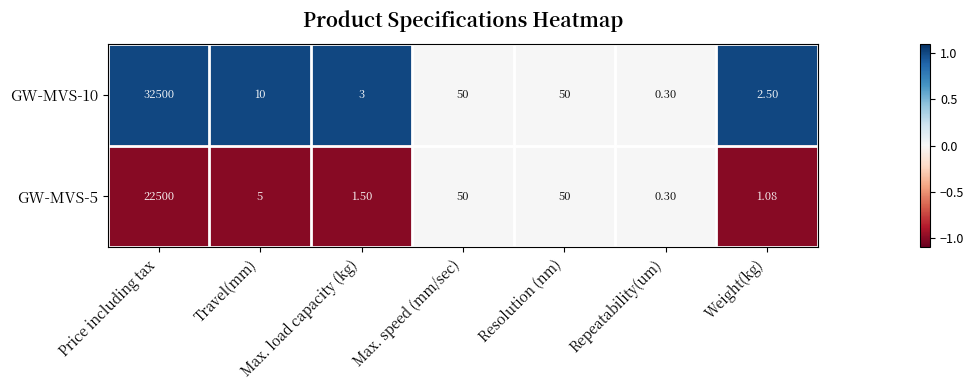

List the series in order of their peak value, highest first.

GW-MVS-10, GW-MVS-5